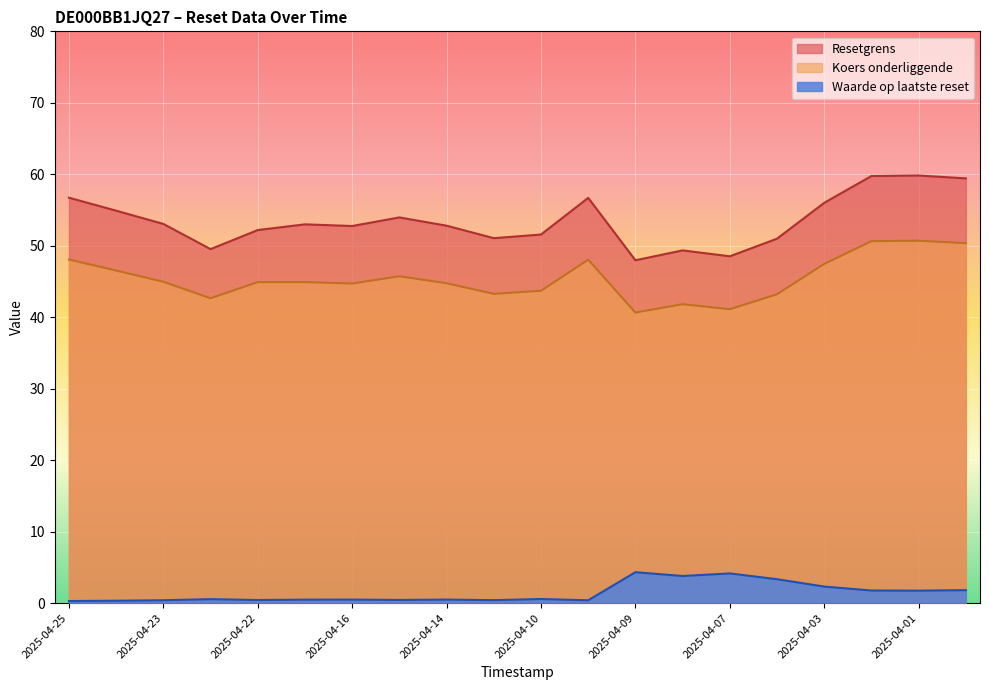

What is the spread (max minus min) of values at 2025-04-17?

52.5